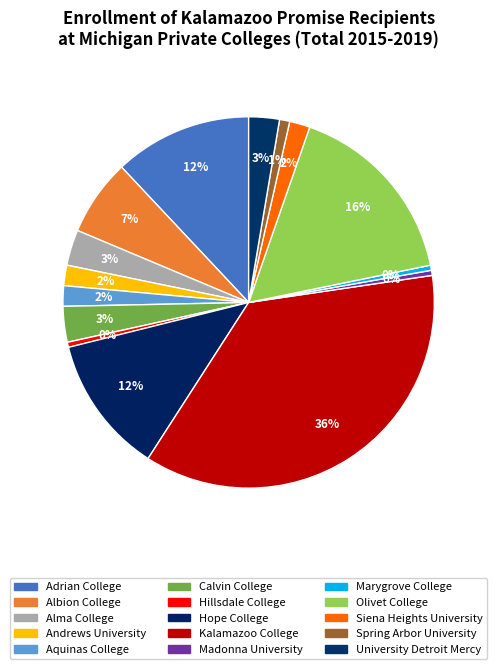

Approximately how many times larger is the value at Albion College compared to Andrews University?

3.8